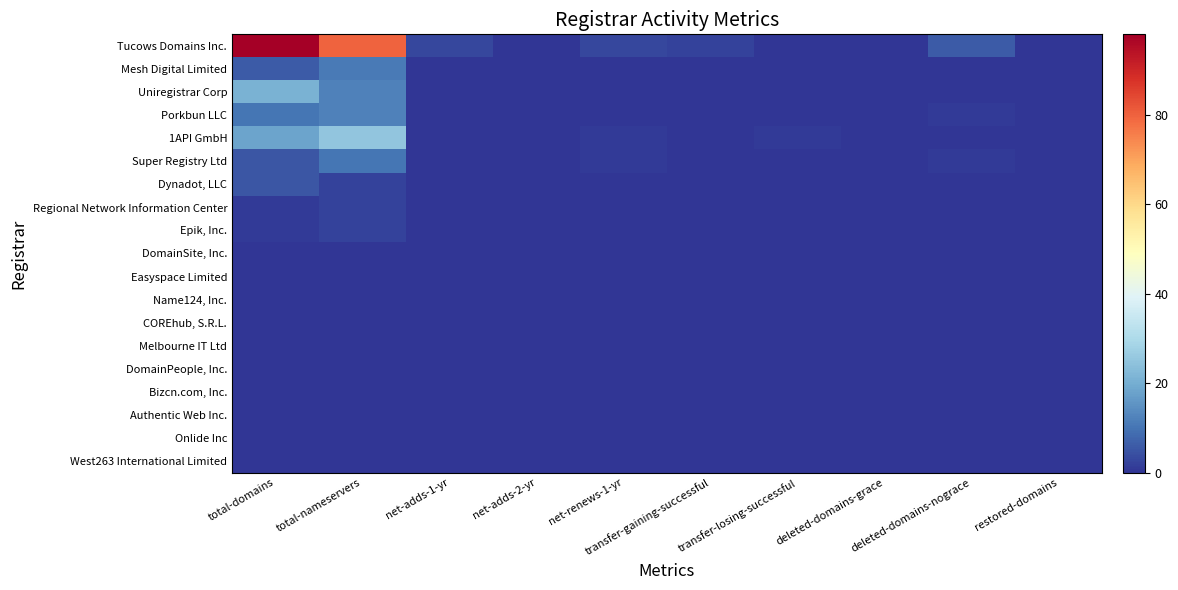

Reading right to left, what are all the values shown in this chart?

Tucows Domains Inc.: restored-domains=0	deleted-domains-nograce=6	deleted-domains-grace=0	transfer-losing-successful=0	transfer-gaining-successful=2	net-renews-1-yr=3	net-adds-2-yr=0	net-adds-1-yr=3	total-nameservers=80	total-domains=98
Mesh Digital Limited: restored-domains=0	deleted-domains-nograce=0	deleted-domains-grace=0	transfer-losing-successful=0	transfer-gaining-successful=0	net-renews-1-yr=0	net-adds-2-yr=0	net-adds-1-yr=0	total-nameservers=11	total-domains=6
Uniregistrar Corp: restored-domains=0	deleted-domains-nograce=0	deleted-domains-grace=0	transfer-losing-successful=0	transfer-gaining-successful=0	net-renews-1-yr=0	net-adds-2-yr=0	net-adds-1-yr=0	total-nameservers=12	total-domains=21
Porkbun LLC: restored-domains=0	deleted-domains-nograce=1	deleted-domains-grace=0	transfer-losing-successful=0	transfer-gaining-successful=0	net-renews-1-yr=0	net-adds-2-yr=0	net-adds-1-yr=0	total-nameservers=12	total-domains=10
1API GmbH: restored-domains=0	deleted-domains-nograce=0	deleted-domains-grace=0	transfer-losing-successful=1	transfer-gaining-successful=0	net-renews-1-yr=1	net-adds-2-yr=0	net-adds-1-yr=0	total-nameservers=25	total-domains=18
Super Registry Ltd: restored-domains=0	deleted-domains-nograce=1	deleted-domains-grace=0	transfer-losing-successful=0	transfer-gaining-successful=0	net-renews-1-yr=1	net-adds-2-yr=0	net-adds-1-yr=0	total-nameservers=10	total-domains=5
Dynadot, LLC: restored-domains=0	deleted-domains-nograce=0	deleted-domains-grace=0	transfer-losing-successful=0	transfer-gaining-successful=0	net-renews-1-yr=0	net-adds-2-yr=0	net-adds-1-yr=0	total-nameservers=2	total-domains=5
Regional Network Information Center: restored-domains=0	deleted-domains-nograce=0	deleted-domains-grace=0	transfer-losing-successful=0	transfer-gaining-successful=0	net-renews-1-yr=0	net-adds-2-yr=0	net-adds-1-yr=0	total-nameservers=2	total-domains=1
Epik, Inc.: restored-domains=0	deleted-domains-nograce=0	deleted-domains-grace=0	transfer-losing-successful=0	transfer-gaining-successful=0	net-renews-1-yr=0	net-adds-2-yr=0	net-adds-1-yr=0	total-nameservers=2	total-domains=1
DomainSite, Inc.: restored-domains=0	deleted-domains-nograce=0	deleted-domains-grace=0	transfer-losing-successful=0	transfer-gaining-successful=0	net-renews-1-yr=0	net-adds-2-yr=0	net-adds-1-yr=0	total-nameservers=0	total-domains=0
Easyspace Limited: restored-domains=0	deleted-domains-nograce=0	deleted-domains-grace=0	transfer-losing-successful=0	transfer-gaining-successful=0	net-renews-1-yr=0	net-adds-2-yr=0	net-adds-1-yr=0	total-nameservers=0	total-domains=0
Name124, Inc.: restored-domains=0	deleted-domains-nograce=0	deleted-domains-grace=0	transfer-losing-successful=0	transfer-gaining-successful=0	net-renews-1-yr=0	net-adds-2-yr=0	net-adds-1-yr=0	total-nameservers=0	total-domains=0
COREhub, S.R.L.: restored-domains=0	deleted-domains-nograce=0	deleted-domains-grace=0	transfer-losing-successful=0	transfer-gaining-successful=0	net-renews-1-yr=0	net-adds-2-yr=0	net-adds-1-yr=0	total-nameservers=0	total-domains=0
Melbourne IT Ltd: restored-domains=0	deleted-domains-nograce=0	deleted-domains-grace=0	transfer-losing-successful=0	transfer-gaining-successful=0	net-renews-1-yr=0	net-adds-2-yr=0	net-adds-1-yr=0	total-nameservers=0	total-domains=0
DomainPeople, Inc.: restored-domains=0	deleted-domains-nograce=0	deleted-domains-grace=0	transfer-losing-successful=0	transfer-gaining-successful=0	net-renews-1-yr=0	net-adds-2-yr=0	net-adds-1-yr=0	total-nameservers=0	total-domains=0
Bizcn.com, Inc.: restored-domains=0	deleted-domains-nograce=0	deleted-domains-grace=0	transfer-losing-successful=0	transfer-gaining-successful=0	net-renews-1-yr=0	net-adds-2-yr=0	net-adds-1-yr=0	total-nameservers=0	total-domains=0
Authentic Web Inc.: restored-domains=0	deleted-domains-nograce=0	deleted-domains-grace=0	transfer-losing-successful=0	transfer-gaining-successful=0	net-renews-1-yr=0	net-adds-2-yr=0	net-adds-1-yr=0	total-nameservers=0	total-domains=0
Onlide Inc: restored-domains=0	deleted-domains-nograce=0	deleted-domains-grace=0	transfer-losing-successful=0	transfer-gaining-successful=0	net-renews-1-yr=0	net-adds-2-yr=0	net-adds-1-yr=0	total-nameservers=0	total-domains=0
West263 International Limited: restored-domains=0	deleted-domains-nograce=0	deleted-domains-grace=0	transfer-losing-successful=0	transfer-gaining-successful=0	net-renews-1-yr=0	net-adds-2-yr=0	net-adds-1-yr=0	total-nameservers=0	total-domains=0